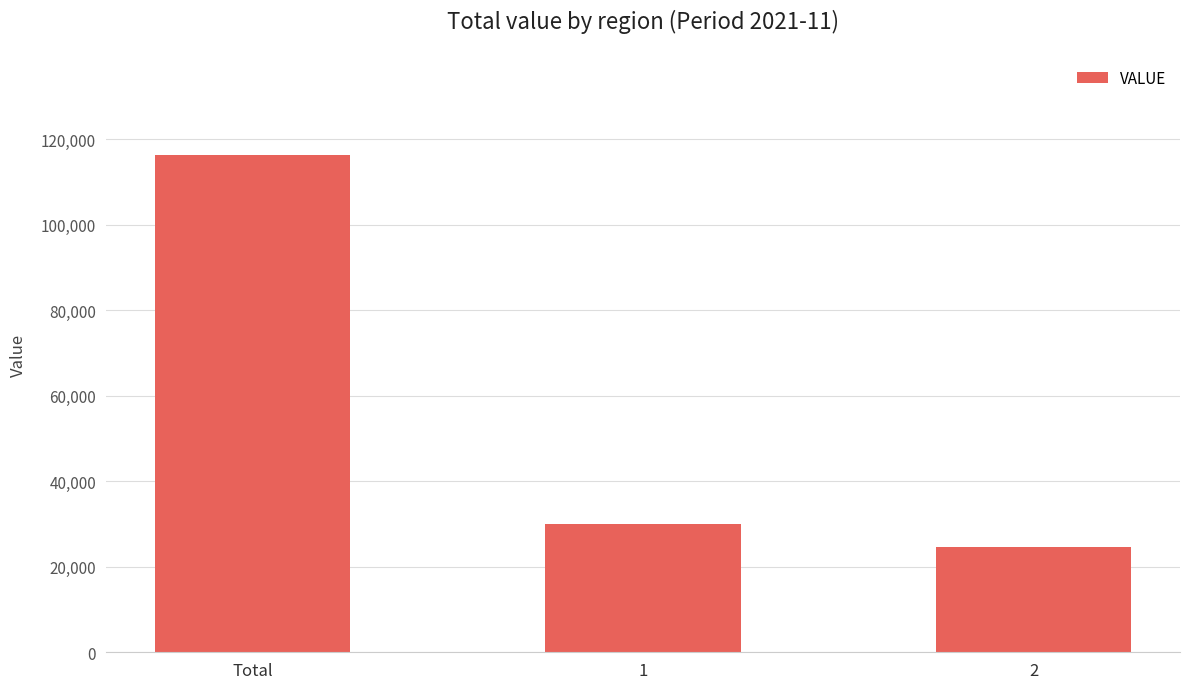

What is the minimum value shown in the chart?

24705